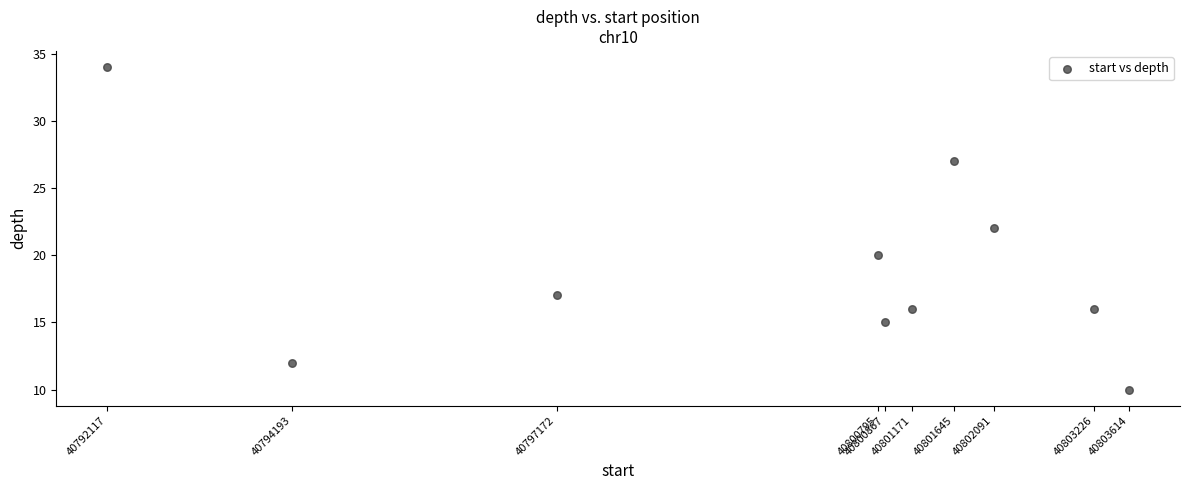

What is the average Y value?

19